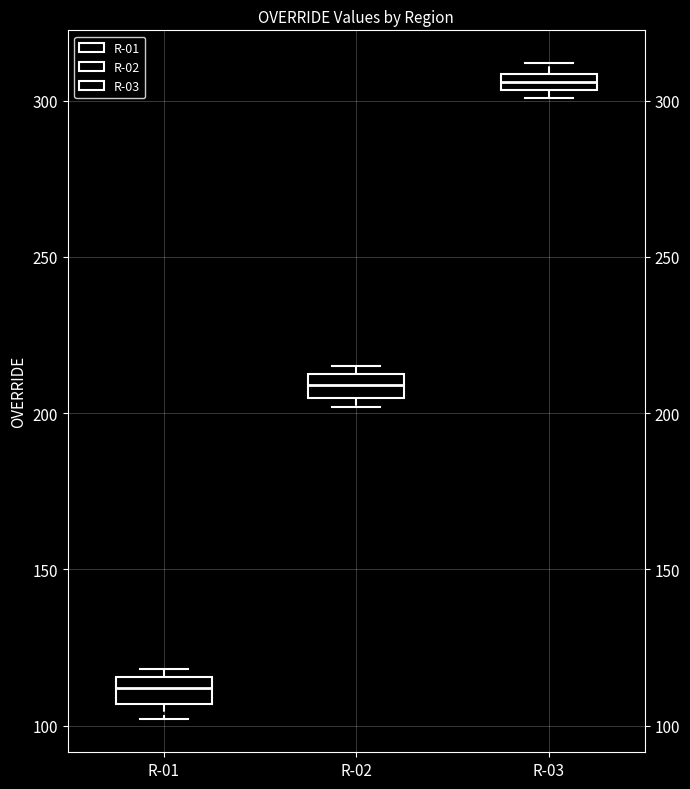

Which box's median line is the lowest?

R-01